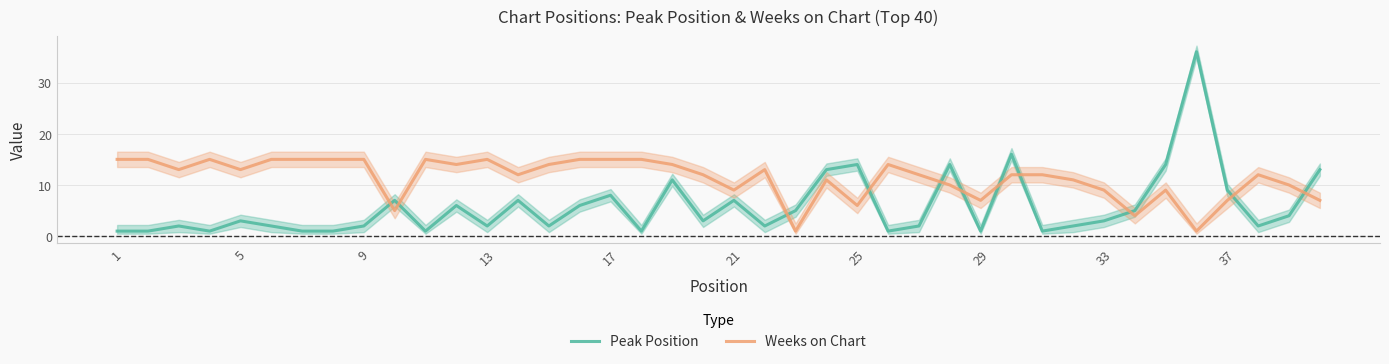

Which series has the widest spread of values?

Peak Position